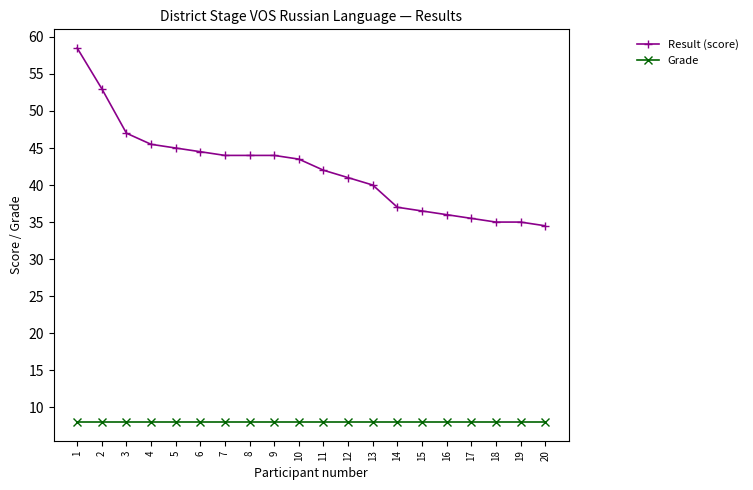

How many values in the Result (score) series exceed 43?

10